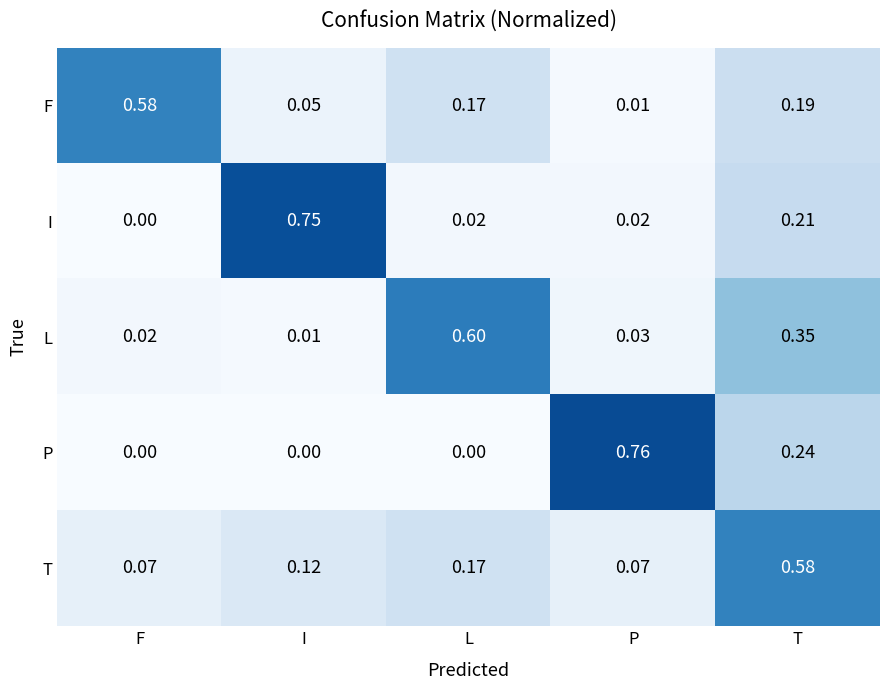

At which label is I closest to 0?

F